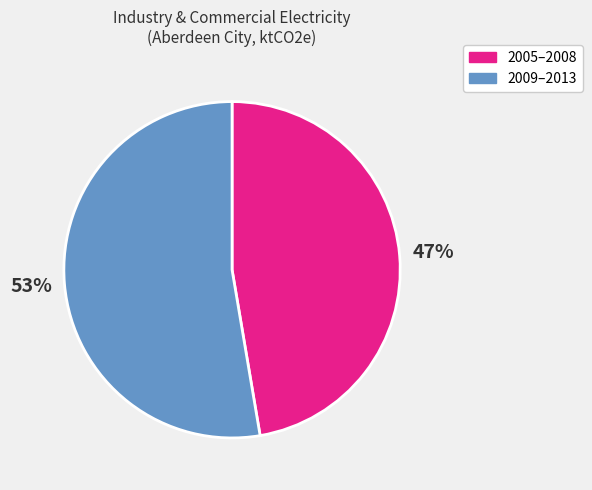

Is there a majority slice in this chart?

Yes